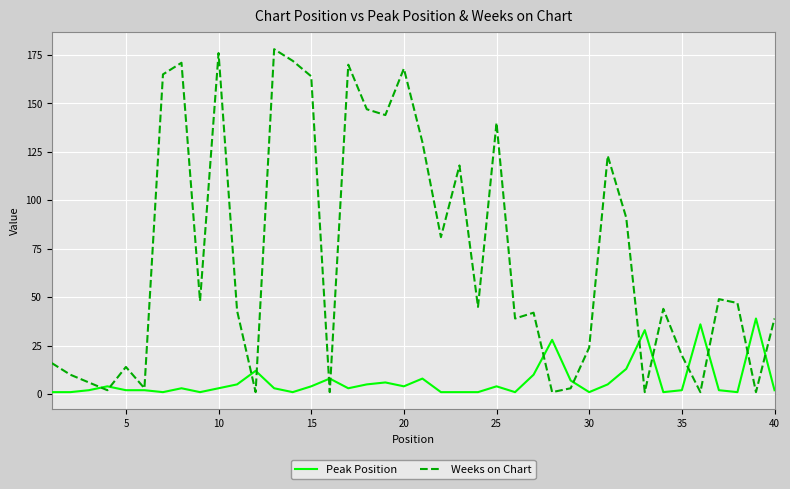

List the series in order of their peak value, lowest first.

Peak Position, Weeks on Chart